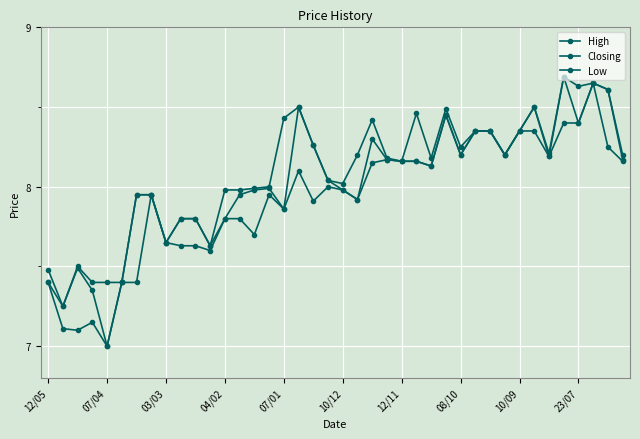

Does the chart display data point markers on the line(s)?

Yes